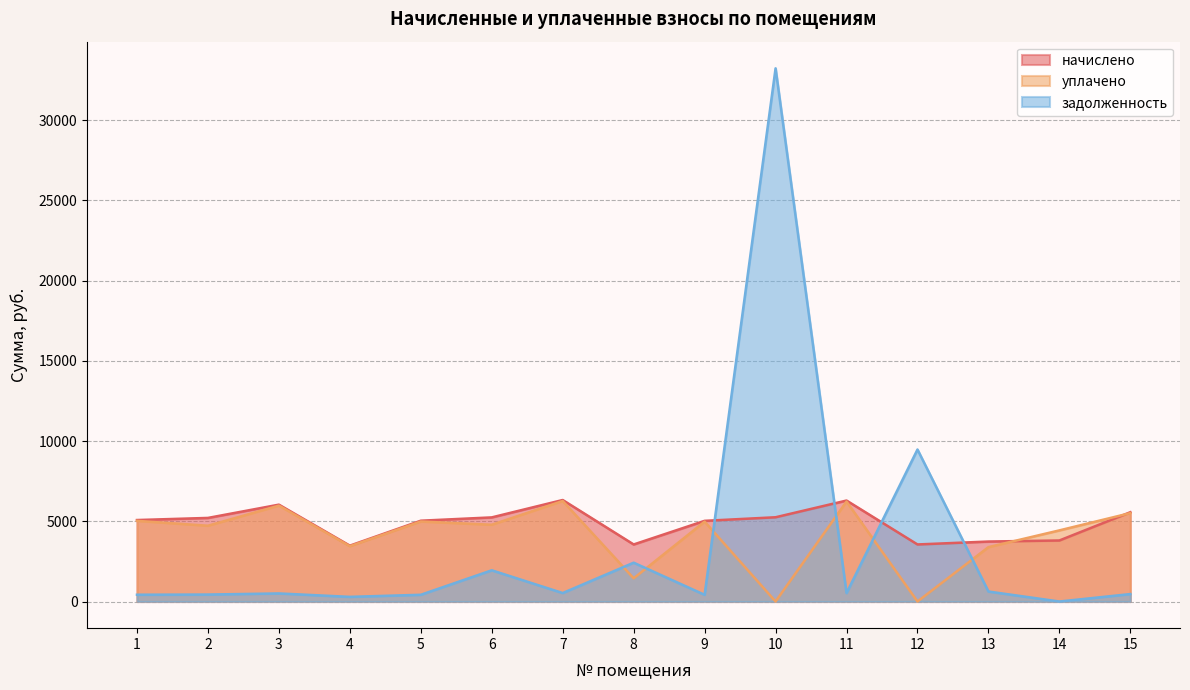

How many interior local valleys does the задолженность series have?

5